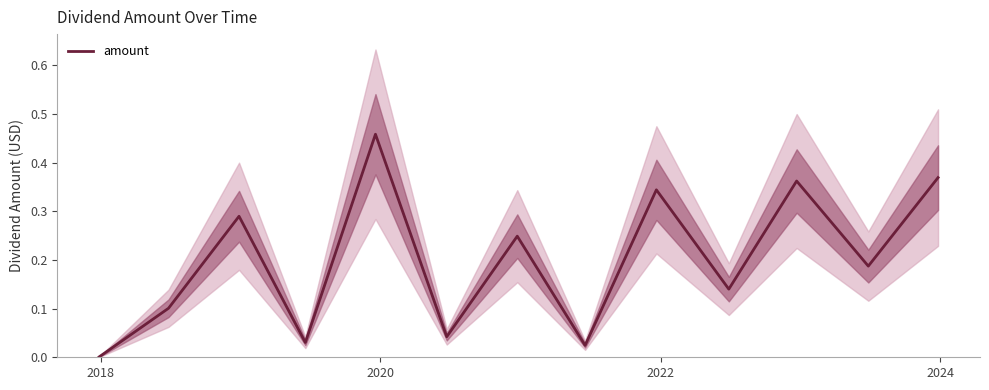

True or false: there are more than 1 points higher than both neighbors.

True